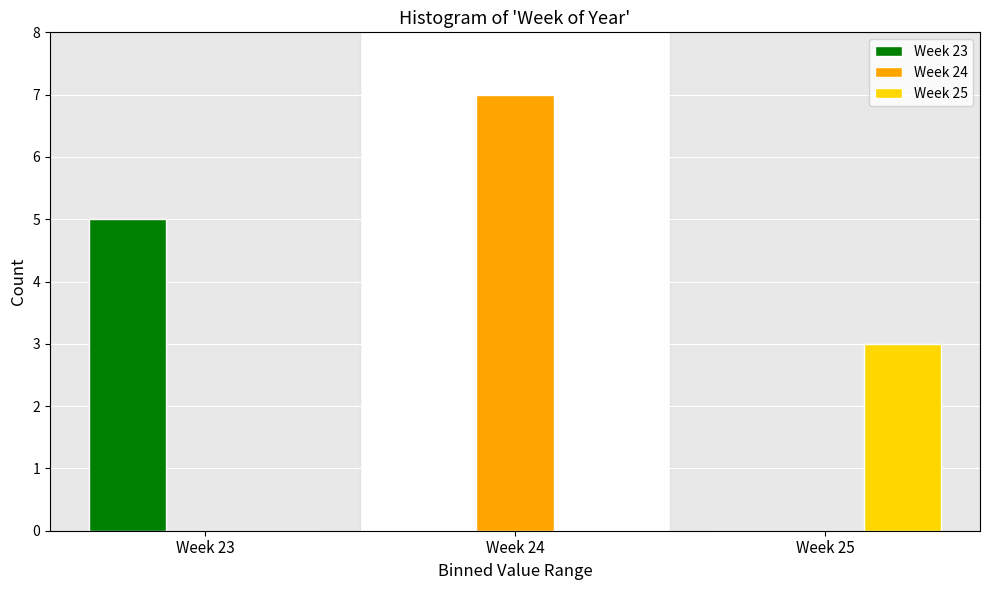

Reading left to right, transcribe all the data shown in this chart.

Week 23: Week 23=5	Week 24=0	Week 25=0
Week 24: Week 23=0	Week 24=7	Week 25=0
Week 25: Week 23=0	Week 24=0	Week 25=3